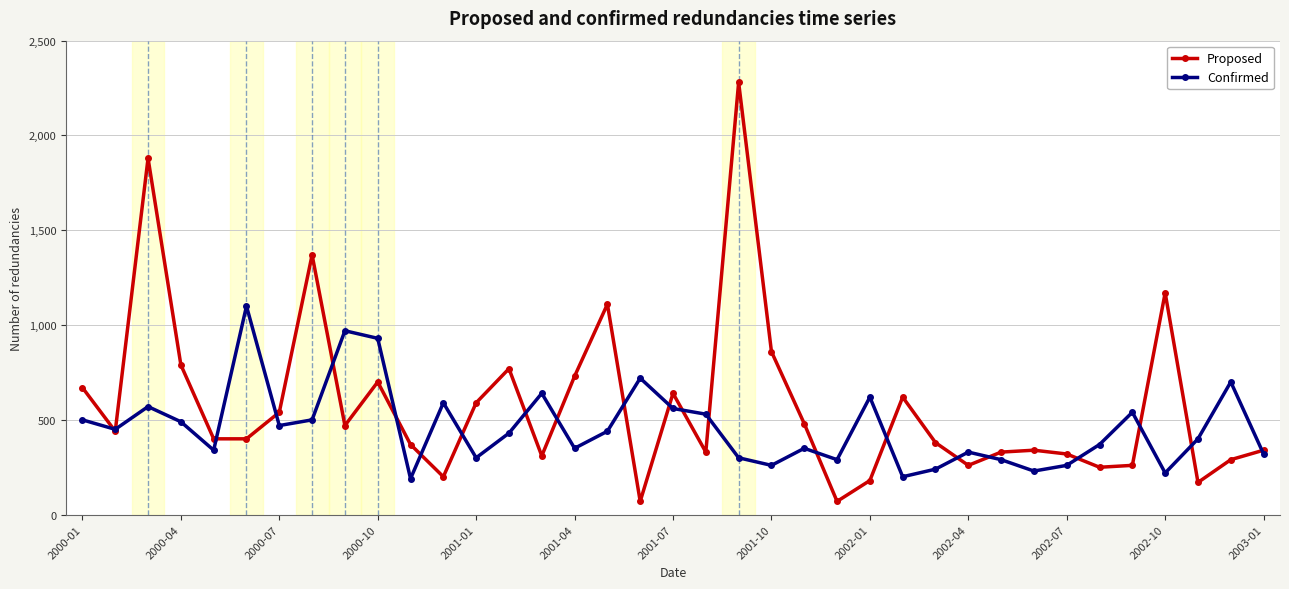

What is the difference between the second highest and minimum values in the Proposed series?

1810